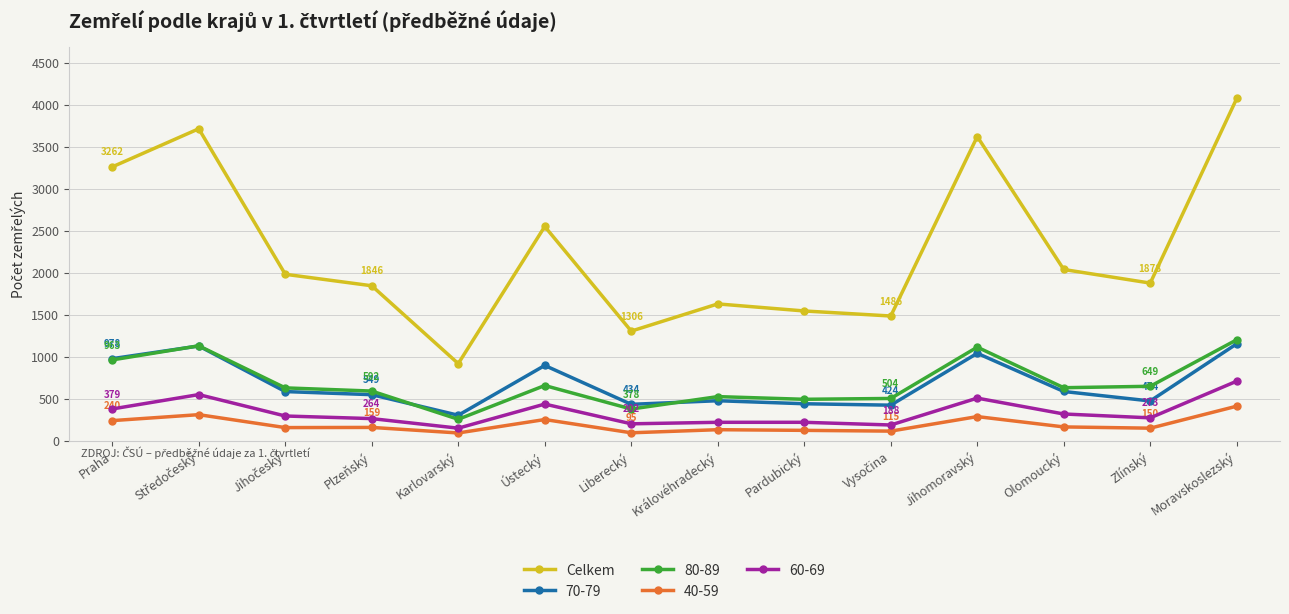

How many lines are shown in the chart?

5